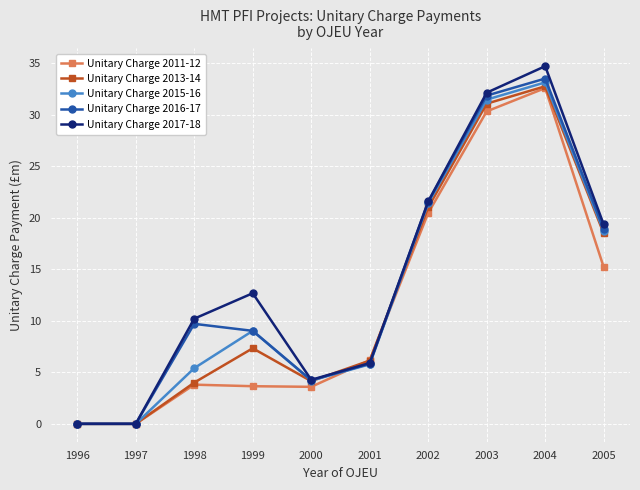

Which series changed the most between 1997 and 2004?

Unitary Charge 2017-18